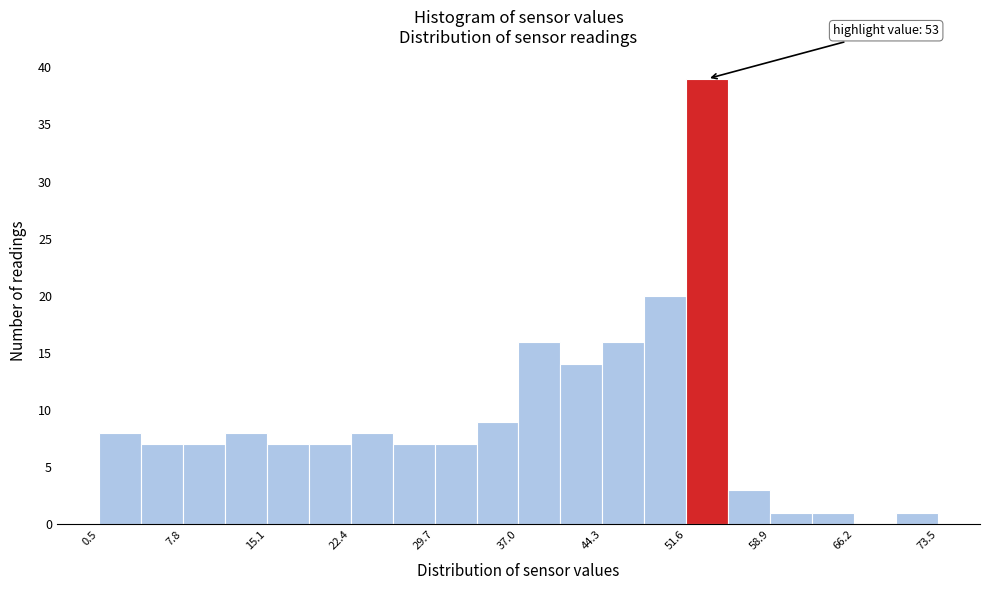

Around what value on the x-axis is the tallest bar? Give the approximate position of its centre, as read against the axis.

53